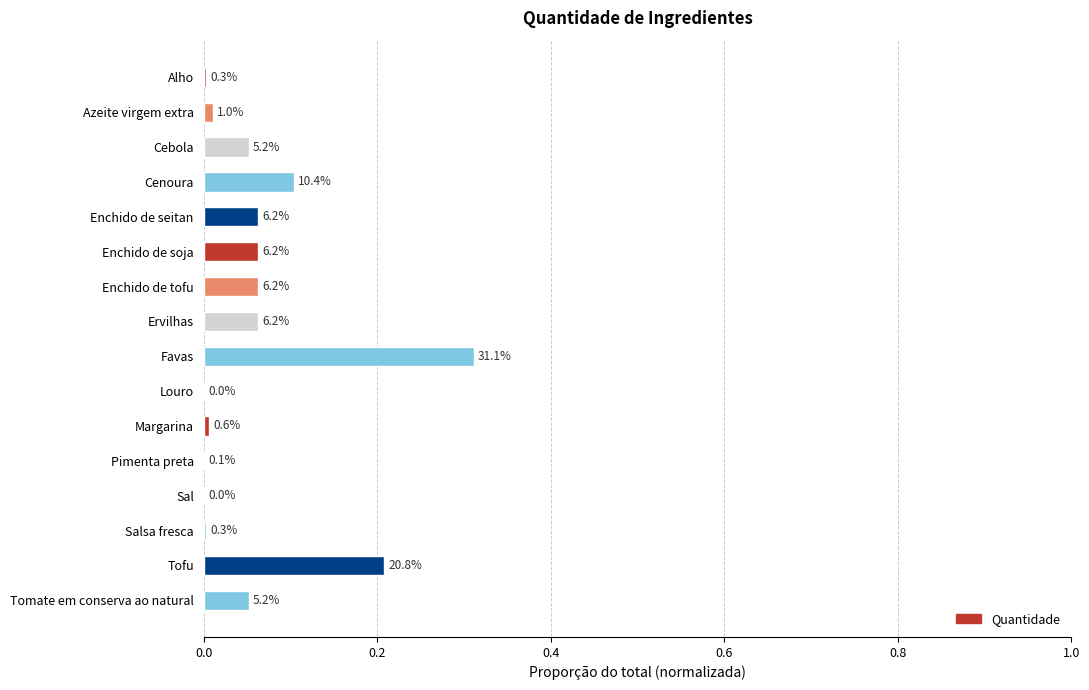

Are the bars horizontal?

Yes